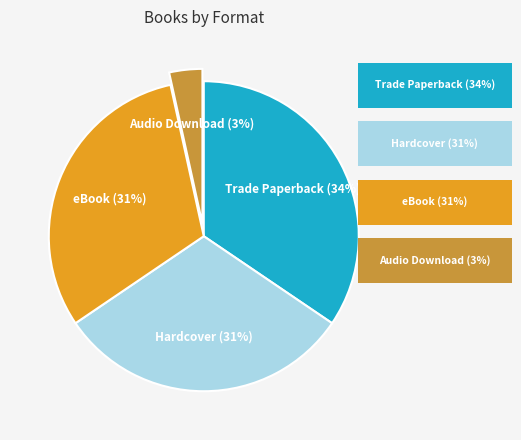

Does any single category account for the majority?

No